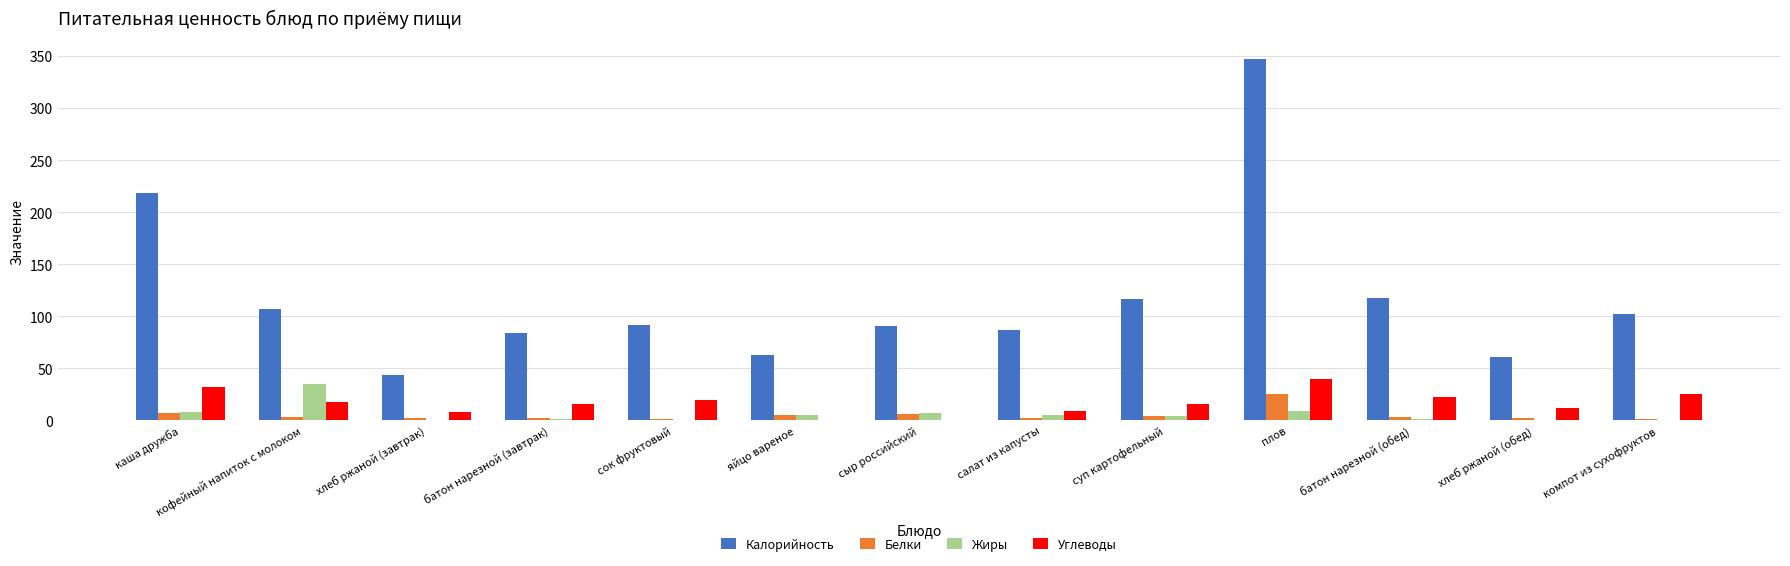

At which label is Калорийность closest to 195?

каша дружба